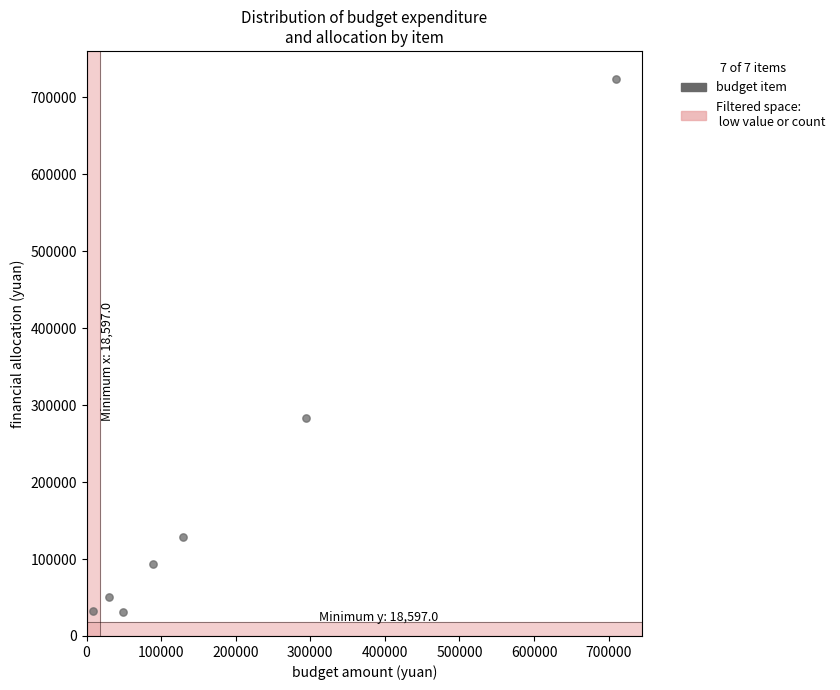

What is the range of Y values (max minus min)?

693166.5